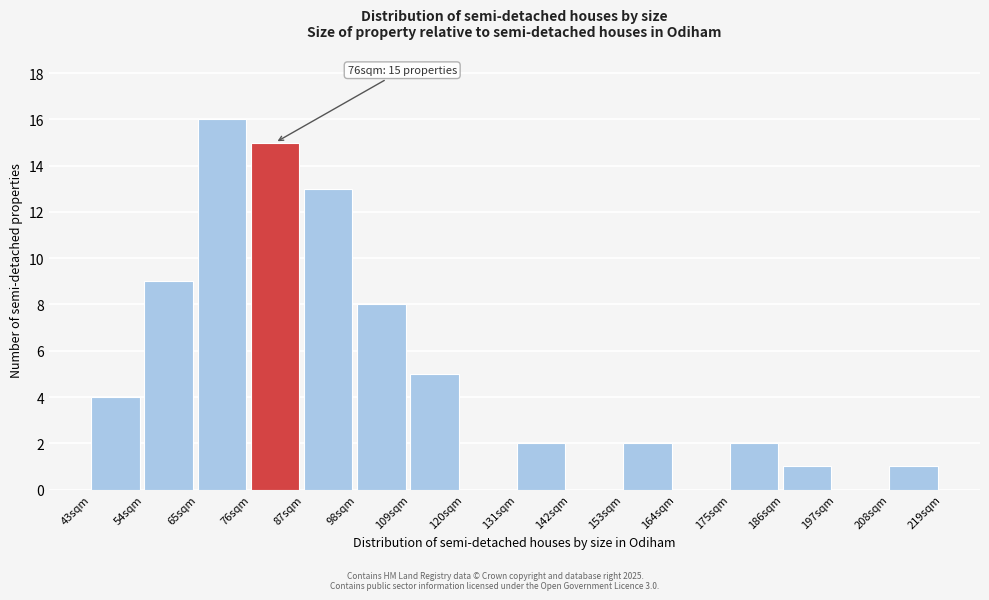

Reading left to right, transcribe all the data shown in this chart.

43sqm=4	54sqm=9	65sqm=16	76sqm=15	87sqm=13	98sqm=8	109sqm=5	120sqm=0	131sqm=2	142sqm=0	153sqm=2	164sqm=0	175sqm=2	186sqm=1	197sqm=0	208sqm=1